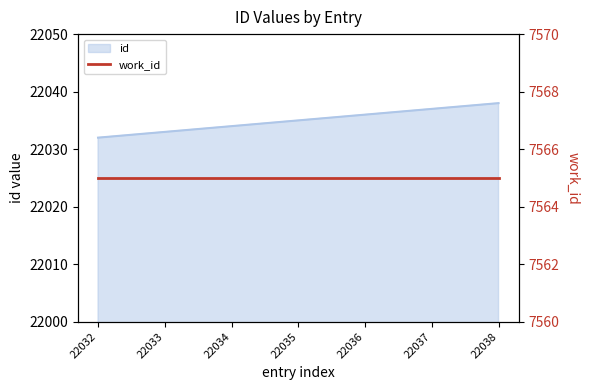

Is it true that the value at 22033 is 22033?

True